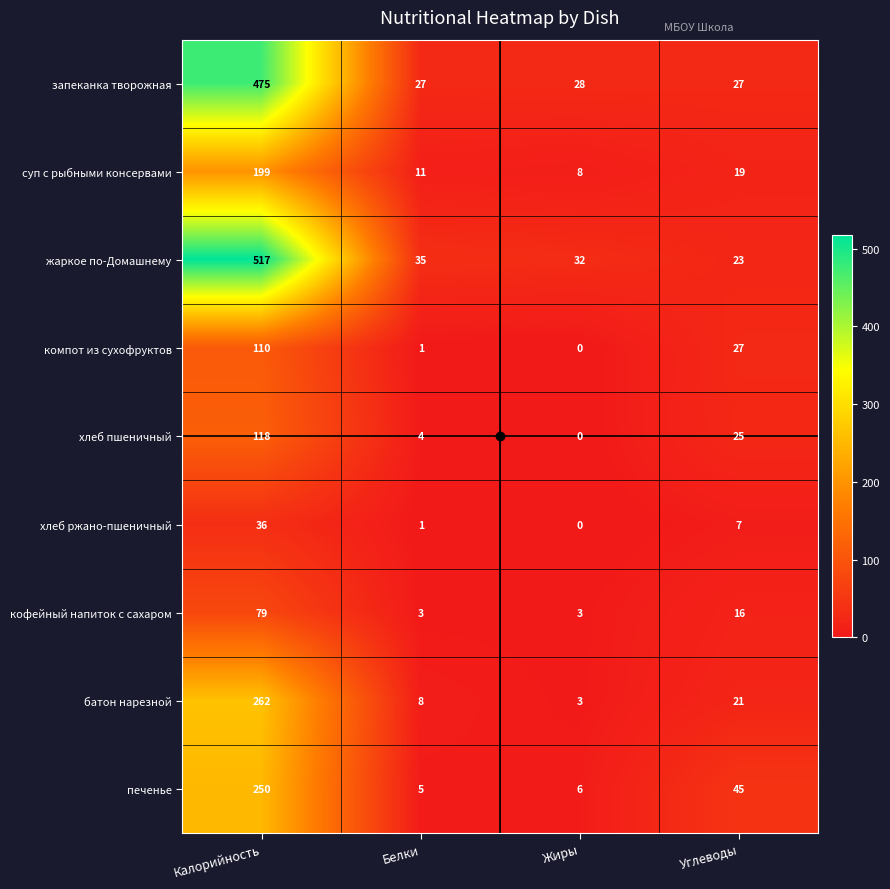

At which label is печенье closest to 127?

Углеводы